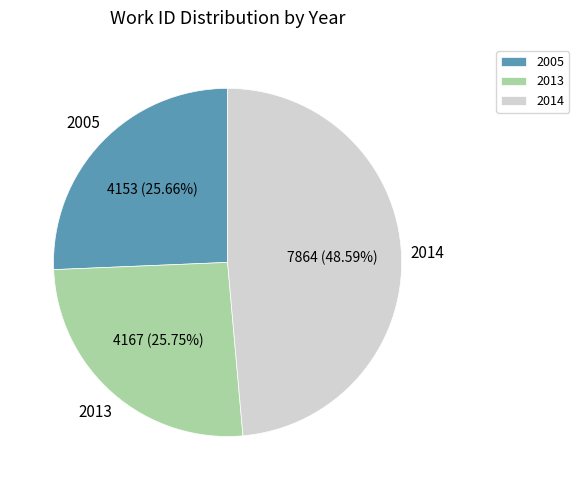

Is the sum of 2005 and 2013 greater than half?

Yes